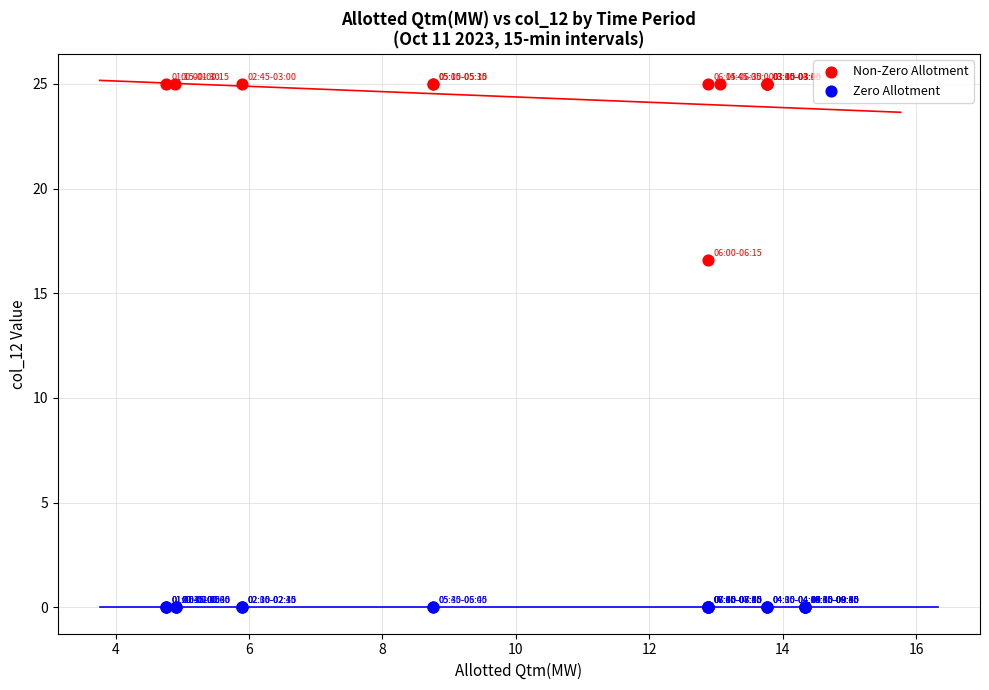

What are all the series names shown in the legend?

Non-Zero Allotment, Zero Allotment